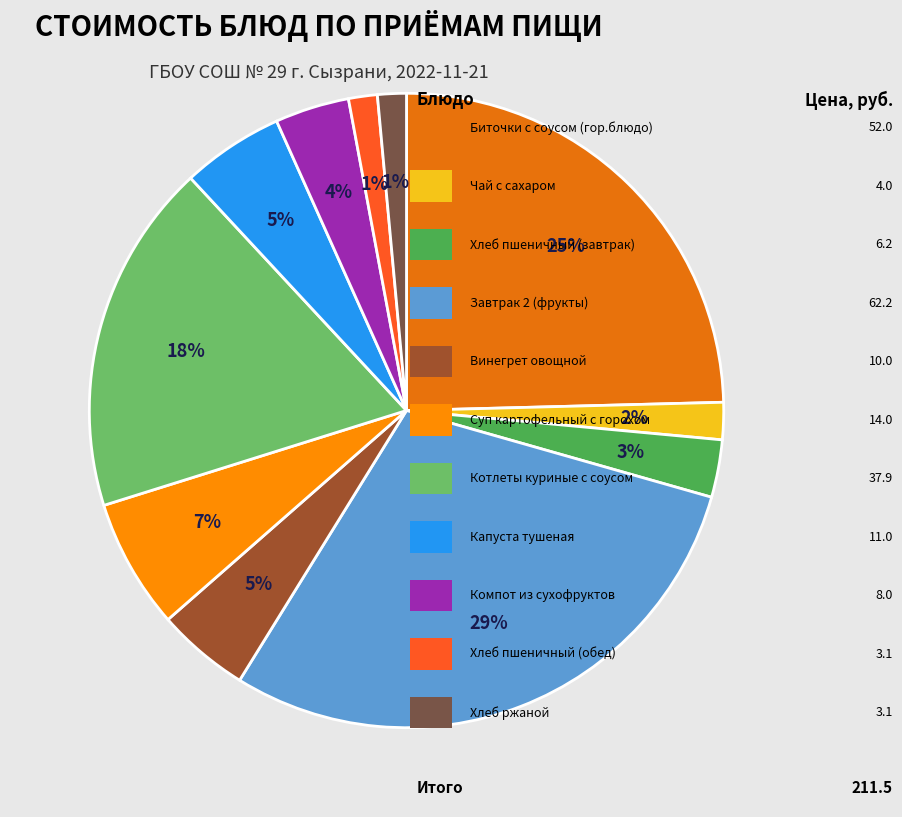

Count the number of slices in the pie.

11